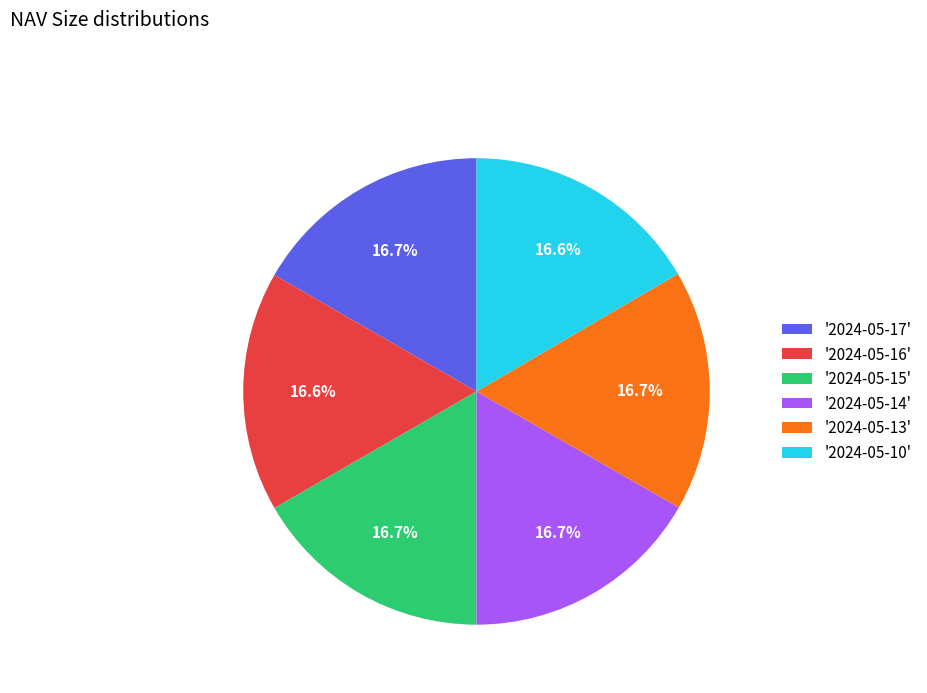

What percentage do '2024-05-10' and '2024-05-14' together represent?

33.3%